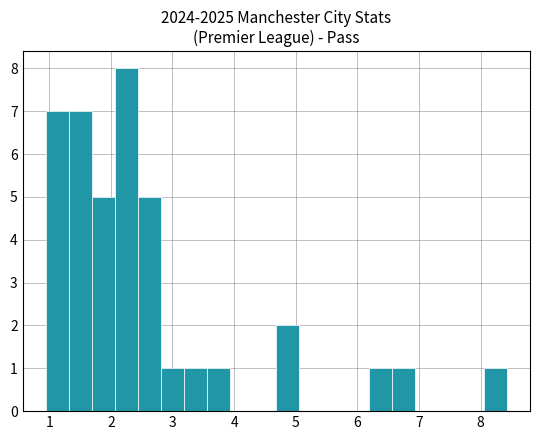

Read against the x-axis, roughly where is the centre of the tallest bar?

2.3